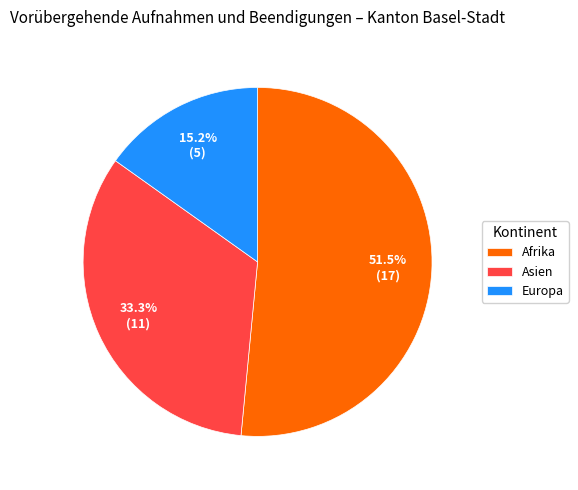

Which category has the smallest portion of the pie?

Europa